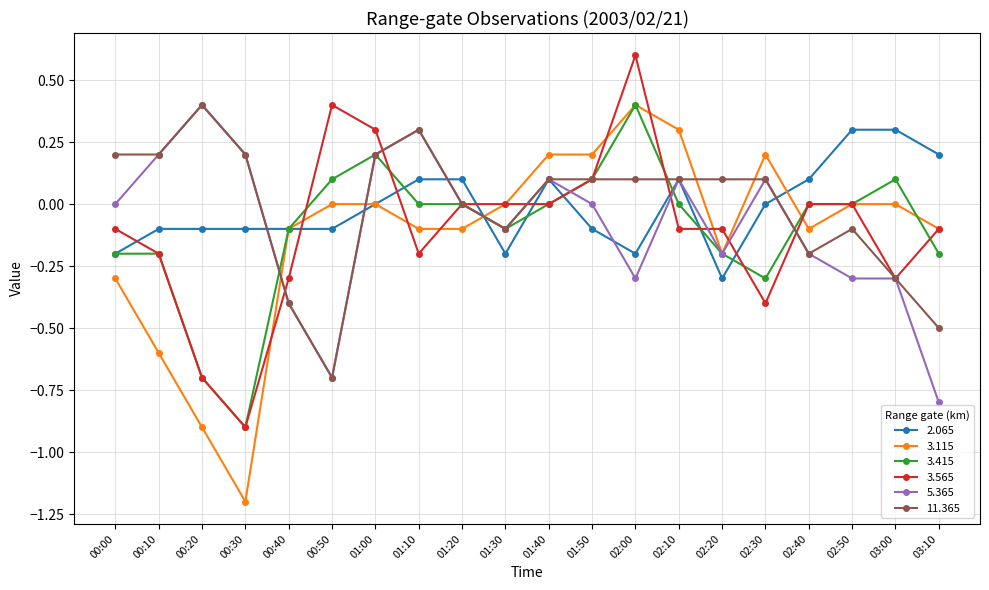

The 11.365 series shows -0.2 at 02:40. True or false?

True